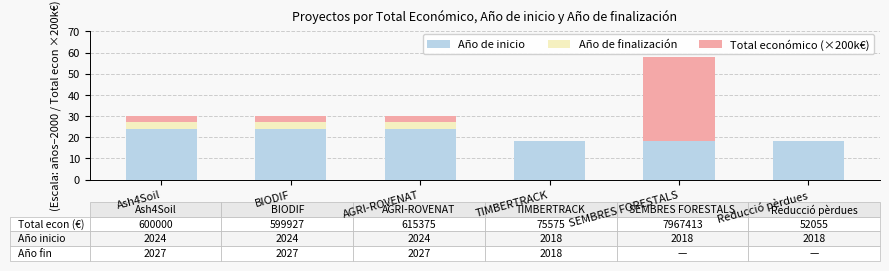

What is the average value of the Año de inicio series?

21.0